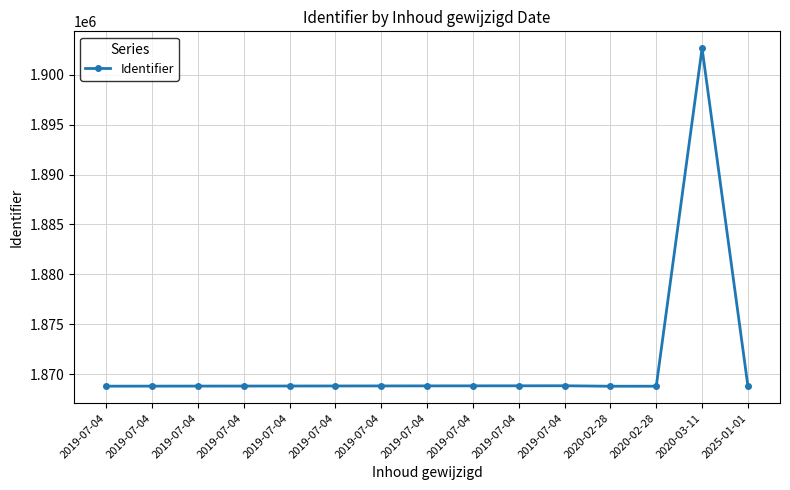

How many series are shown in this chart?

1